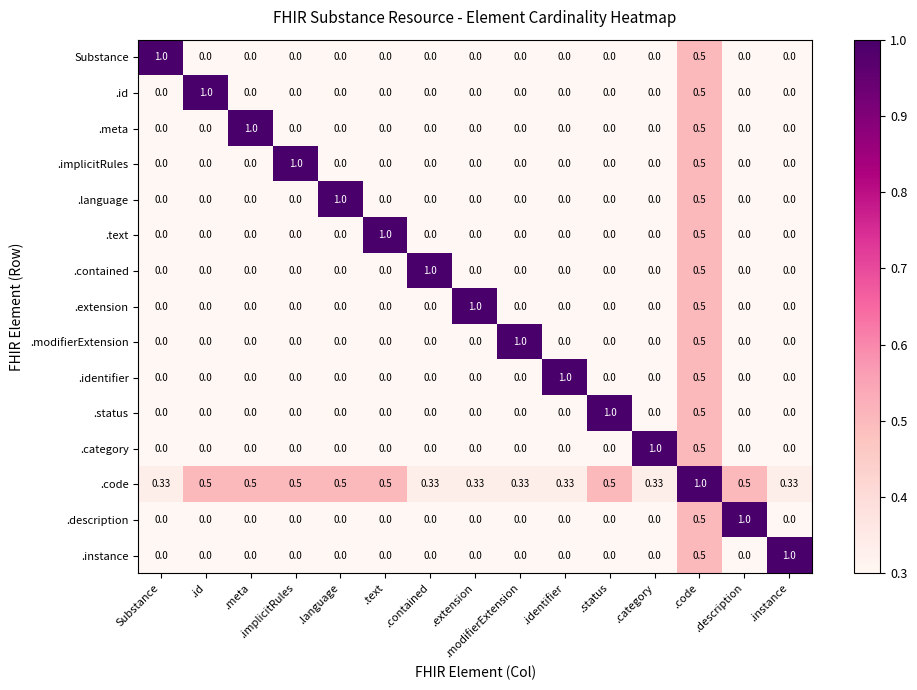

Which category has the highest value in the .text series?

.text